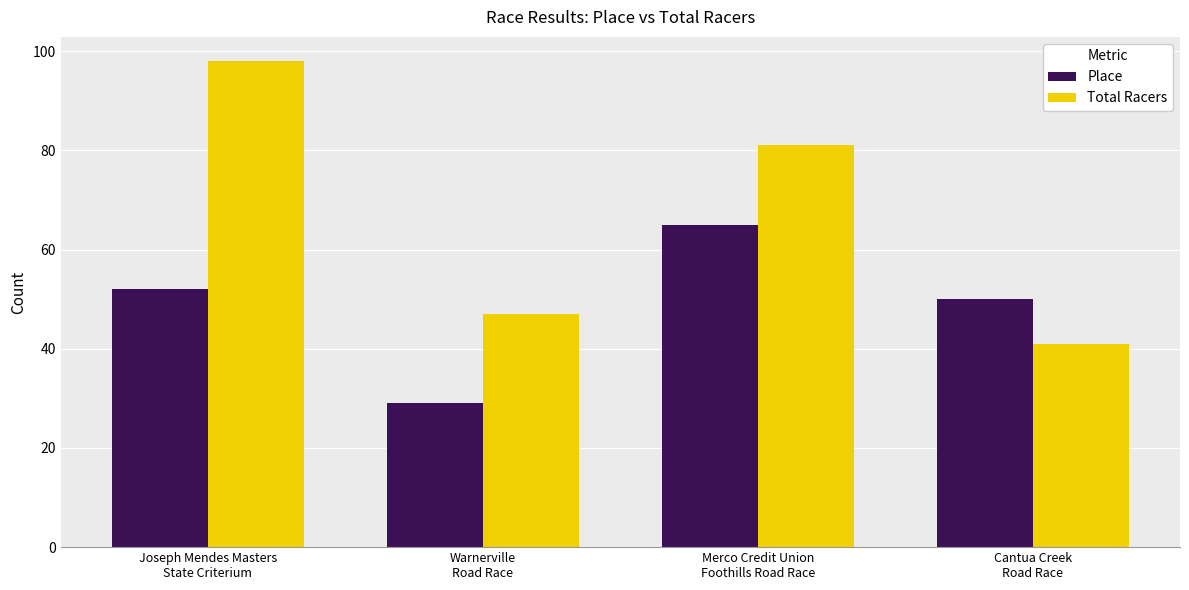

How many distinct data groups are displayed?

2